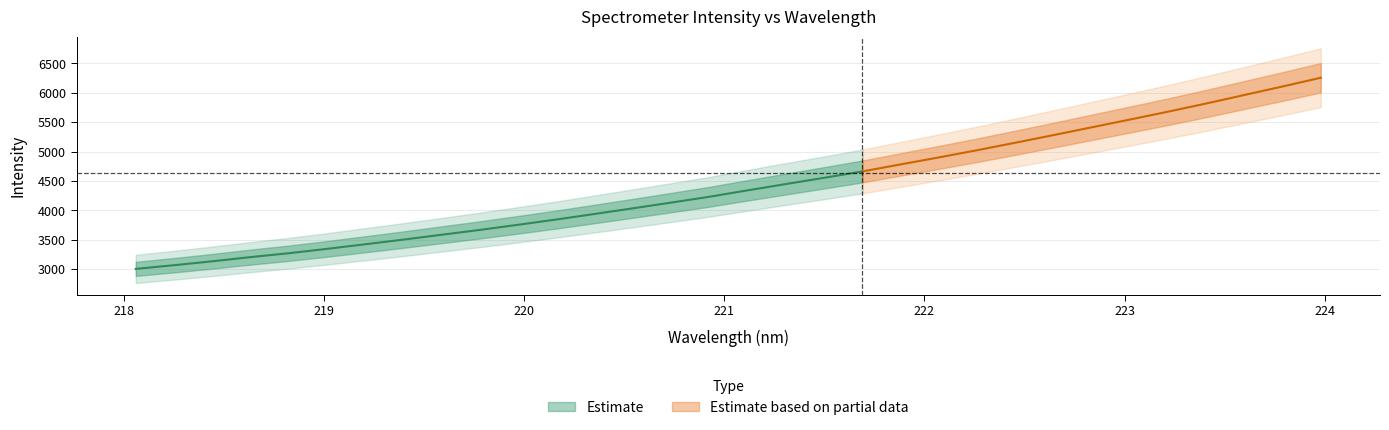

List the labels in order of value, smallest first.

218.0596, 218.2508, 218.442, 218.6332, 218.8244, 219.0156, 219.2067, 219.3979, 219.589, 219.7801, 219.9712, 220.1623, 220.3533, 220.5444, 220.7354, 220.9264, 221.1174, 221.3083, 221.4993, 221.6902, 221.8812, 222.0721, 222.263, 222.4538, 222.6447, 222.8355, 223.0264, 223.2172, 223.408, 223.5987, 223.7895, 223.9802